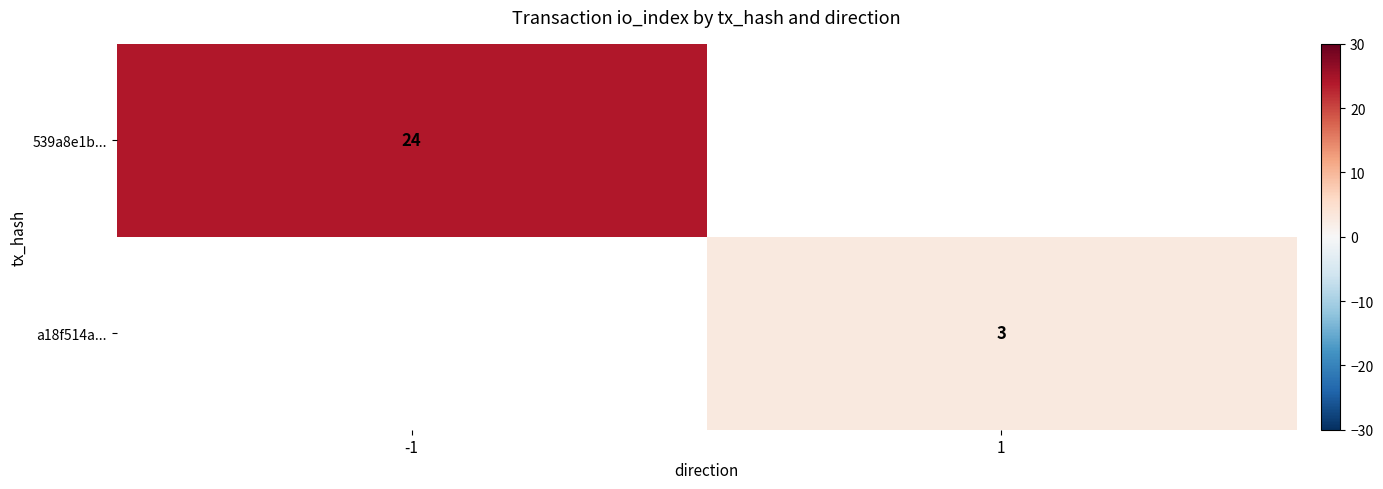

The a18f514a... series shows 2 at 1. True or false?

False